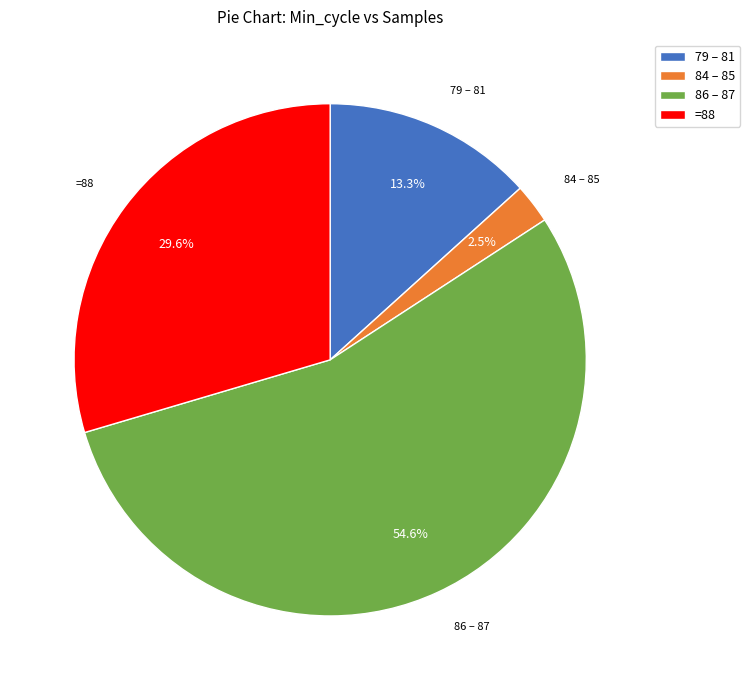

Which slice is the smallest?

84 – 85